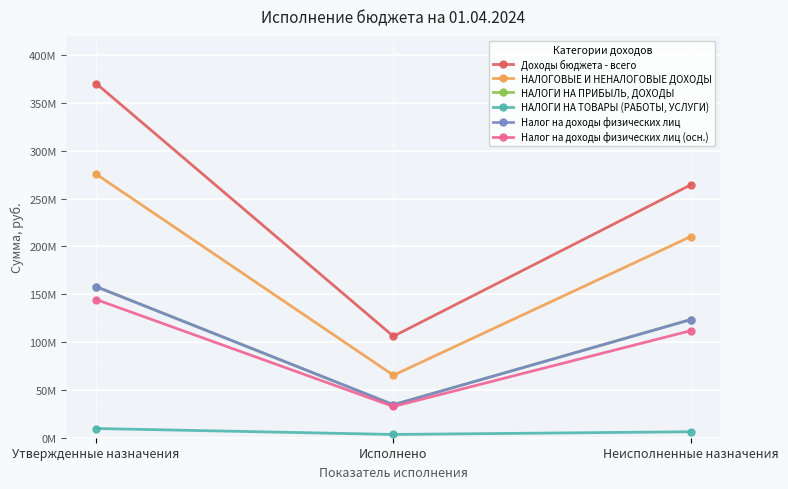

What is the maximum value for НАЛОГИ НА ТОВАРЫ (РАБОТЫ, УСЛУГИ)?

9639100.0